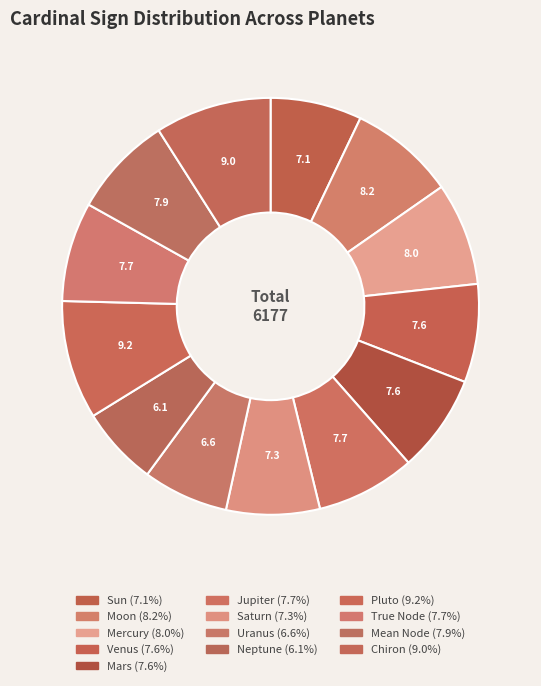

Is it true that Sun is 21% of the pie?

False